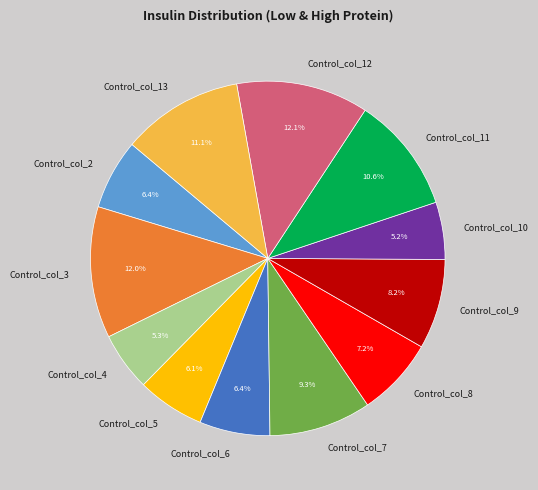

What portion of the pie excludes Control_col_7?

90.7%